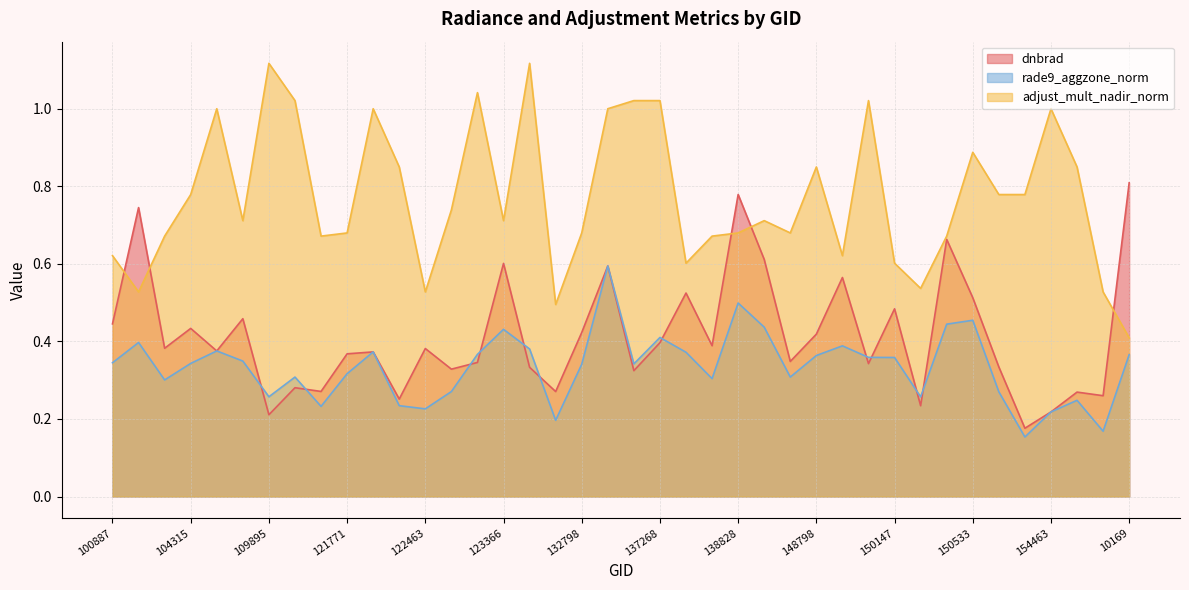

Rank the series at 132248 from highest to lowest value.

adjust_mult_nadir_norm, rade9_aggzone_norm, dnbrad